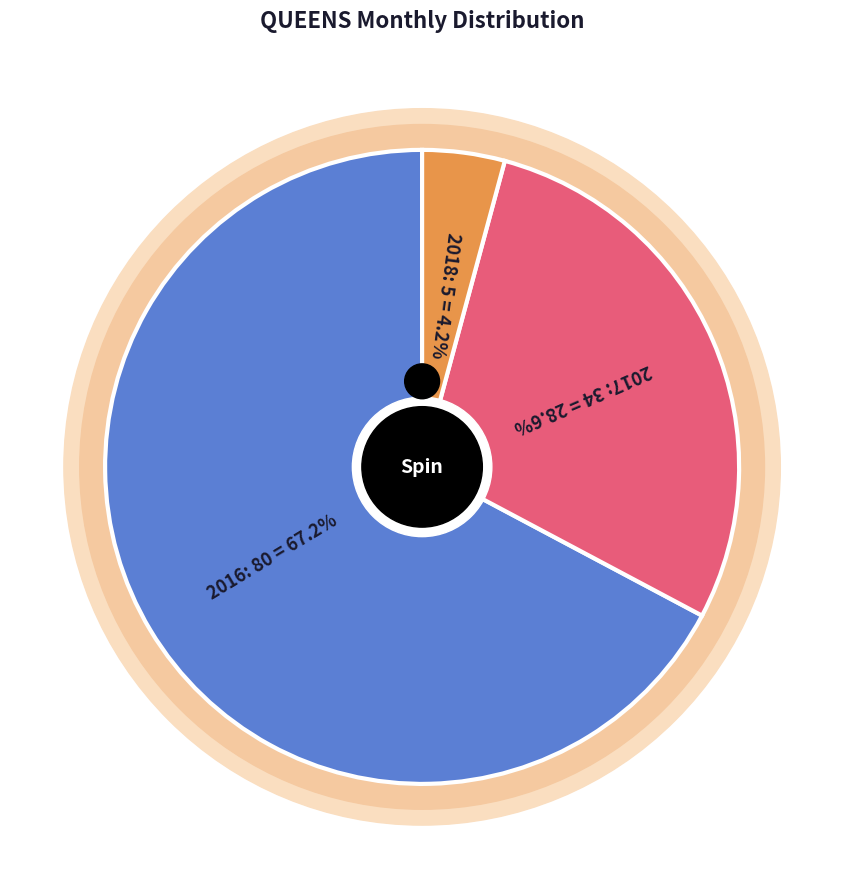

Is there any slice that represents more than half of the pie?

No